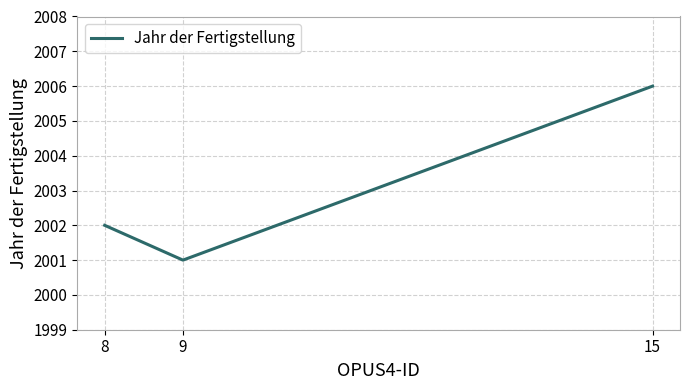

Is it true that the value at 15 is 2671?

False